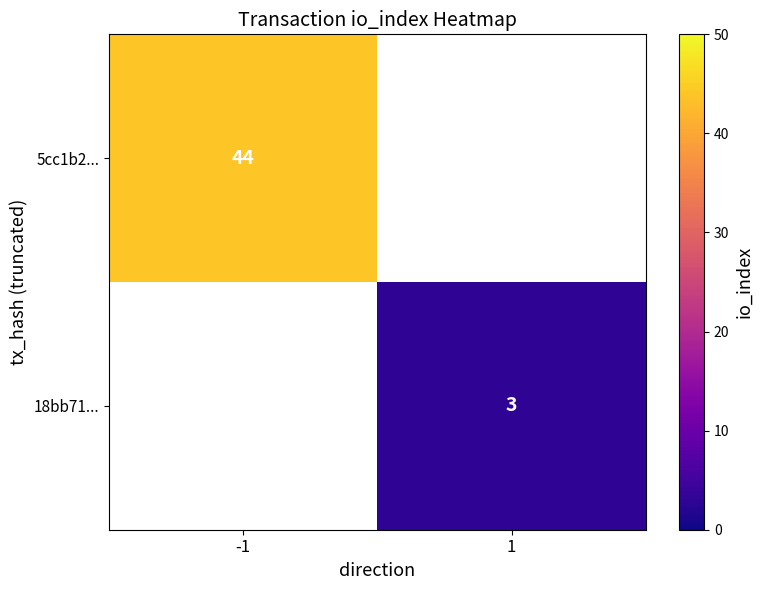

How many categories are shown in the chart?

2